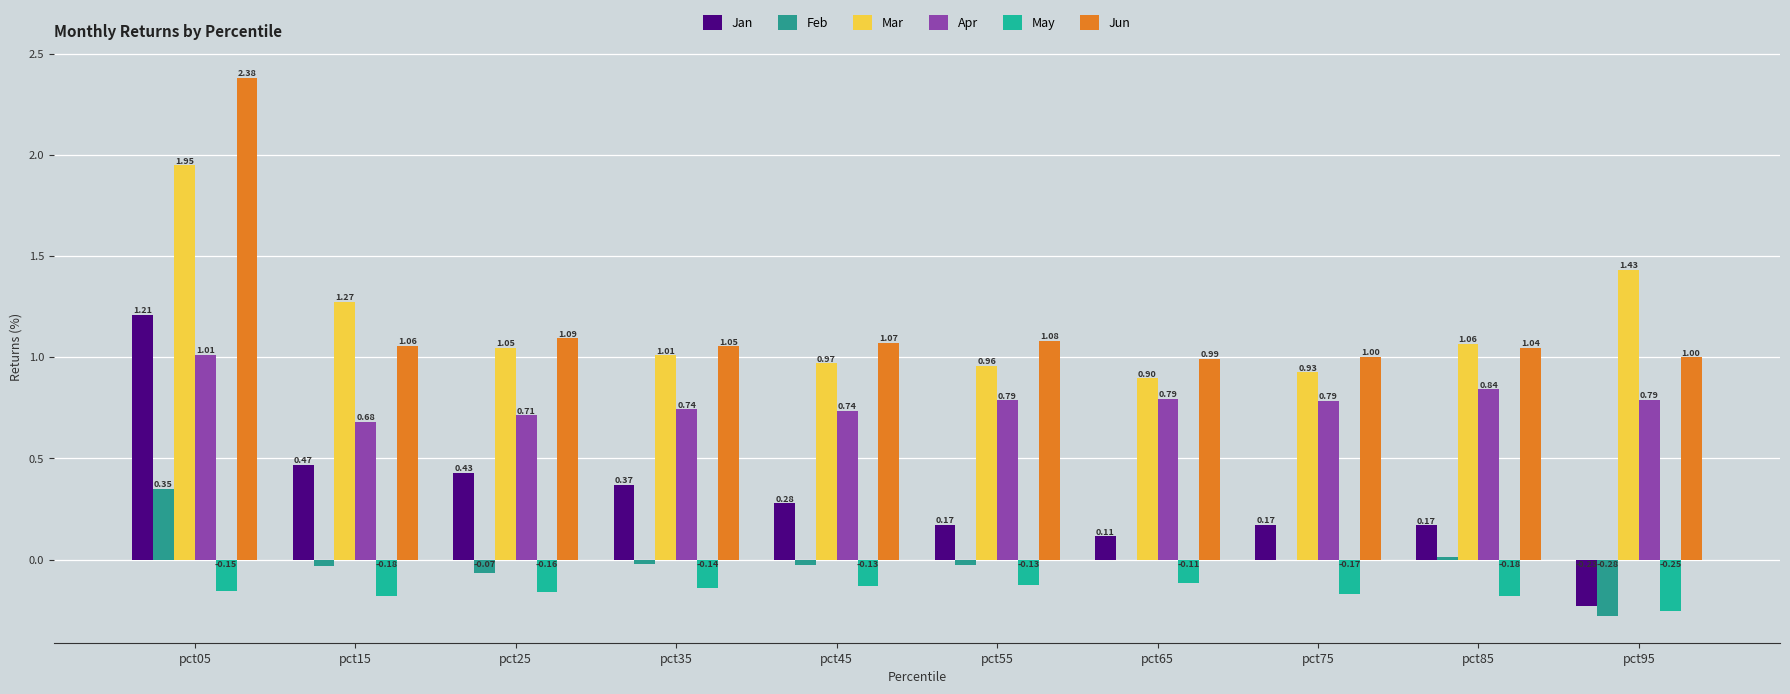

What is the difference between the highest and lowest values at pct45?

1.2